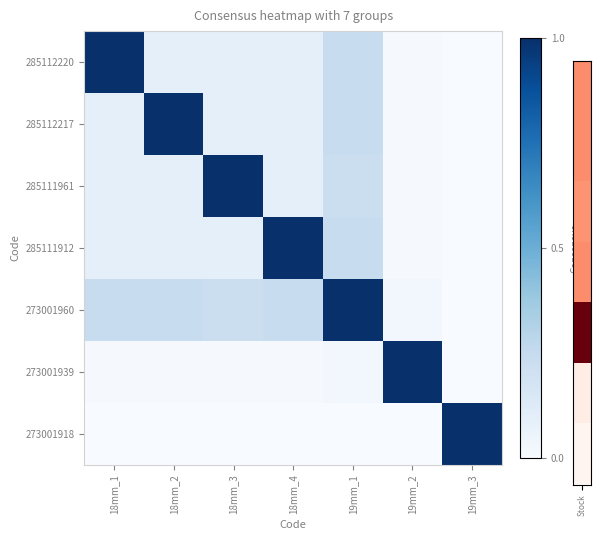

Rank the series at 18mm_1 from highest to lowest value.

285112220, 273001960, 285112217, 285111912, 285111961, 273001939, 273001918